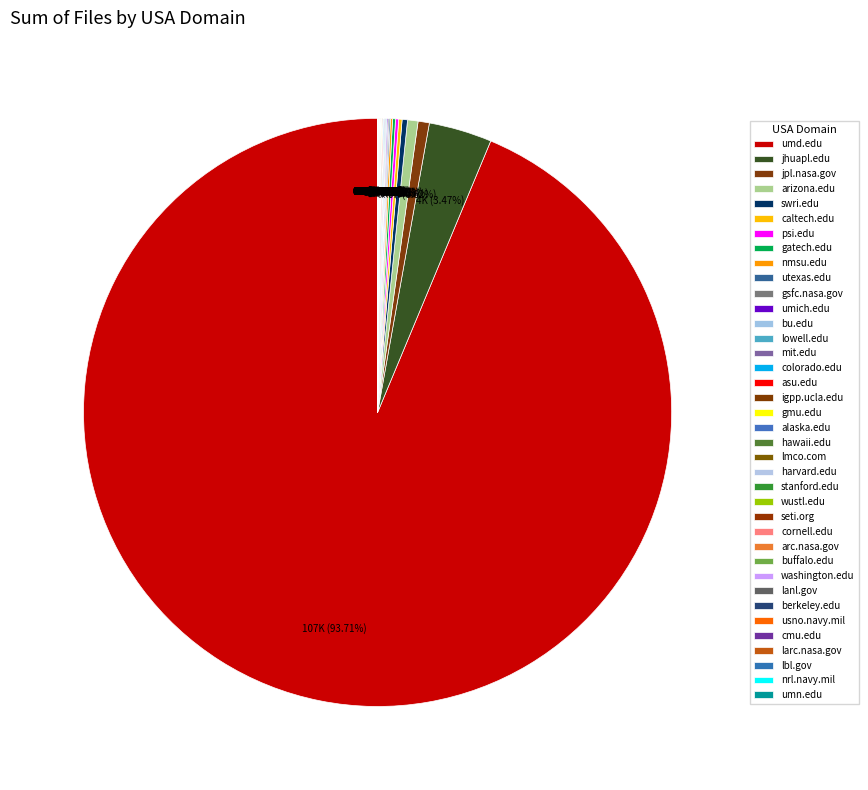

Between usno.navy.mil and umd.edu, which is larger?

umd.edu